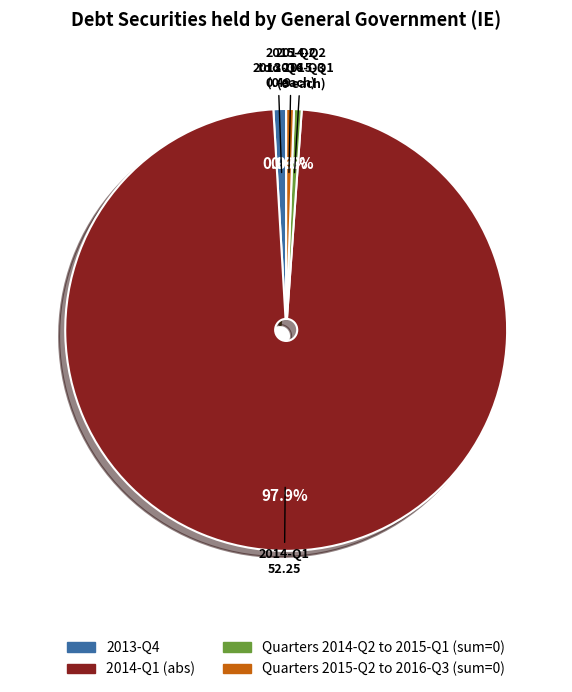

Combined, what portion of the pie is Quarters 2014-Q2 to 2015-Q1 (sum=0) and 2014-Q1 (abs)?

98.5%